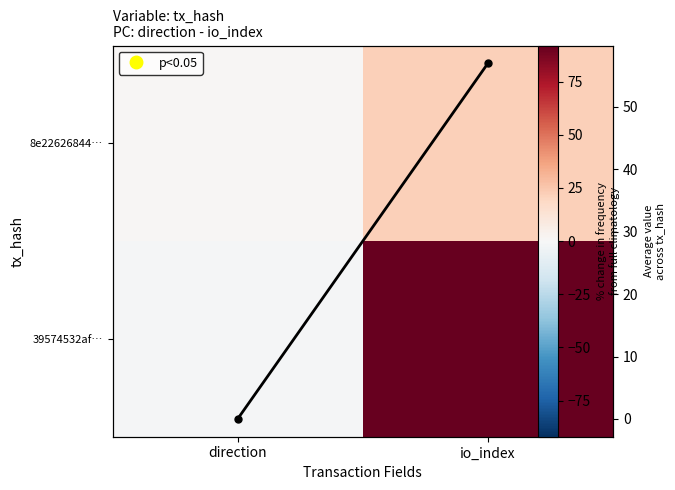

At which category is the sum across all series the highest?

io_index